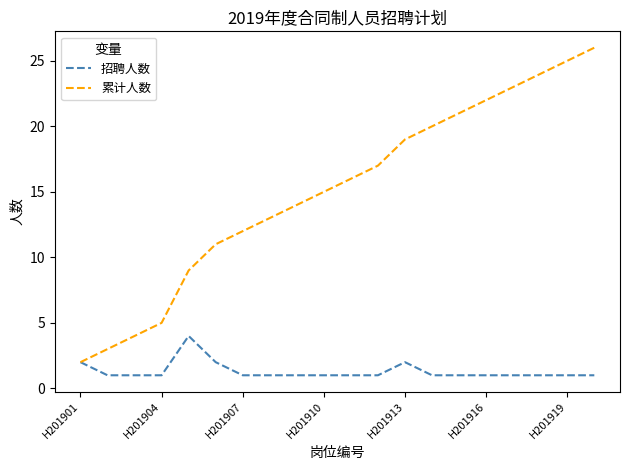

What are all the series names shown in the legend?

招聘人数, 累计人数